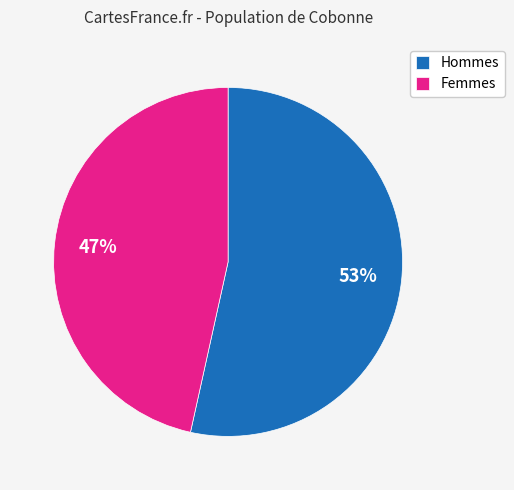

Is there any slice that represents more than half of the pie?

Yes